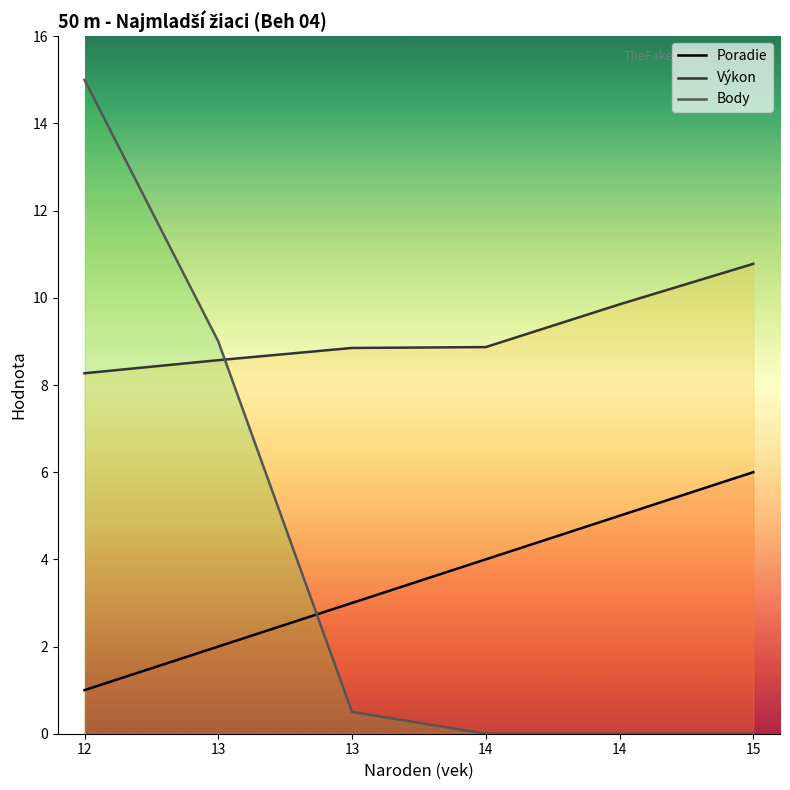

True or false: Výkon and Poradie intersect in this chart.

False